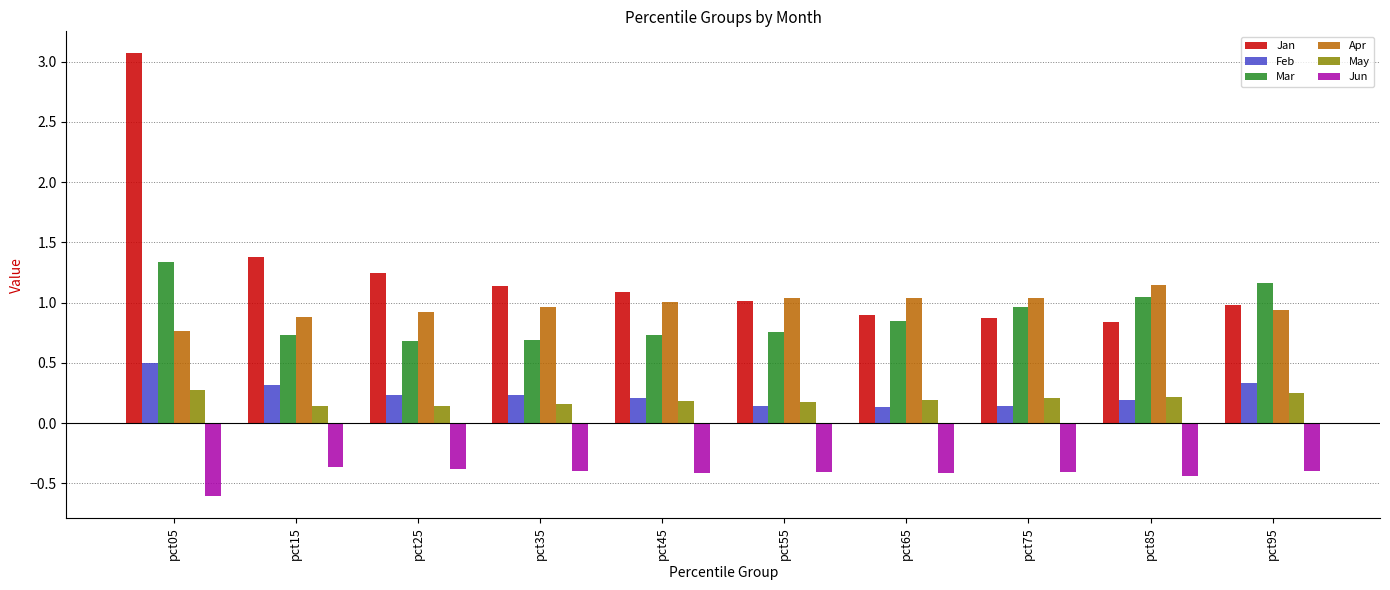

Rank the series by their maximum value, from lowest to highest.

Jun, May, Feb, Apr, Mar, Jan